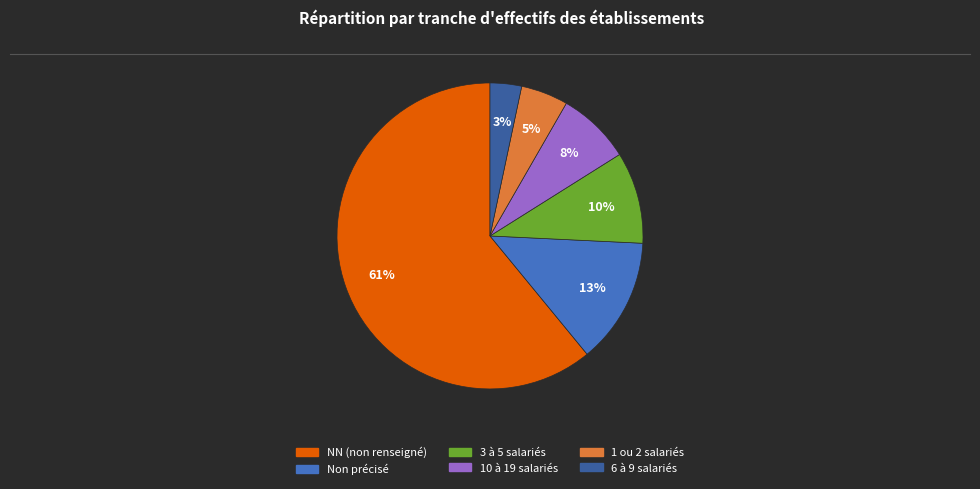

Is there a majority slice in this chart?

Yes